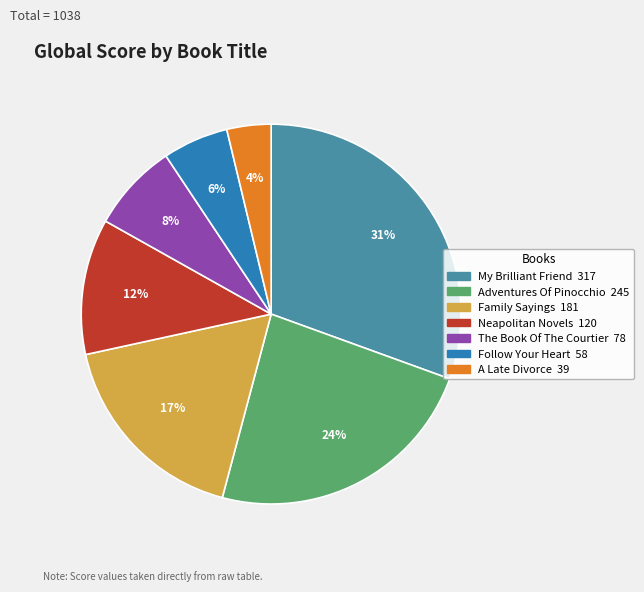

To the nearest percent, what is the average slice percentage?

14%